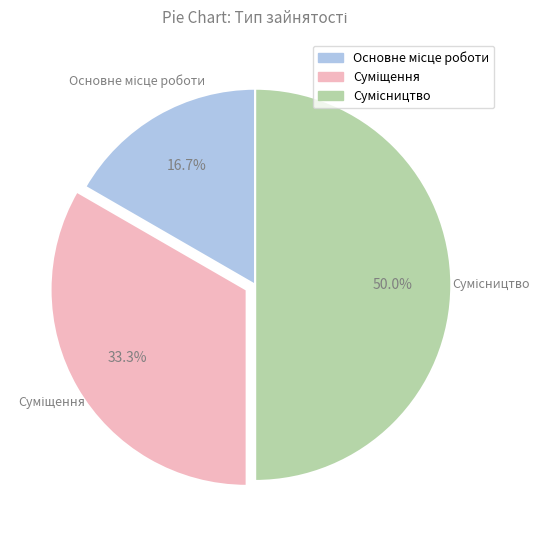

To the nearest percent, what is the average slice percentage?

33%